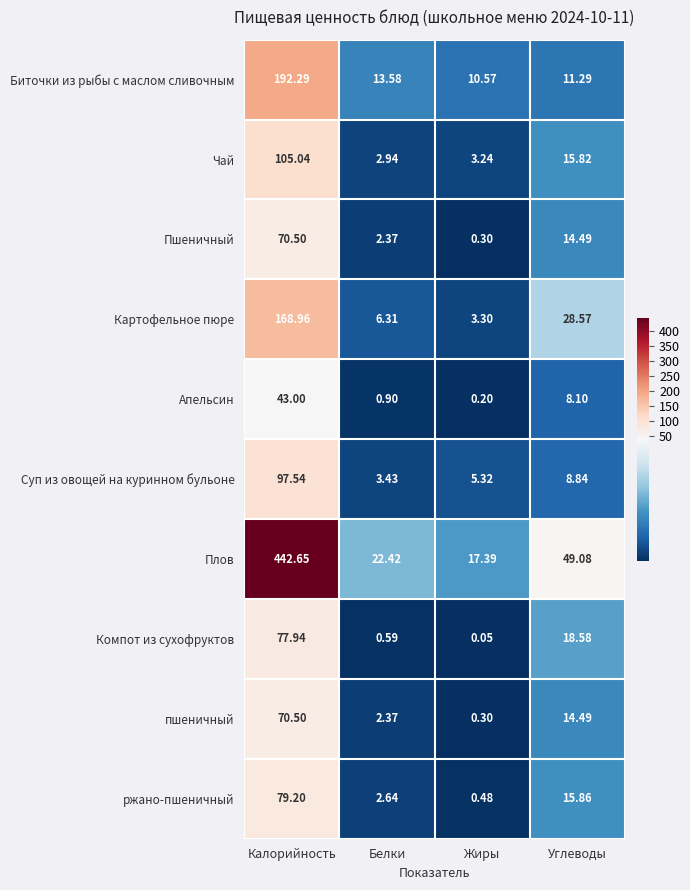

List the labels in order of Чай value, smallest first.

Белки, Жиры, Углеводы, Калорийность